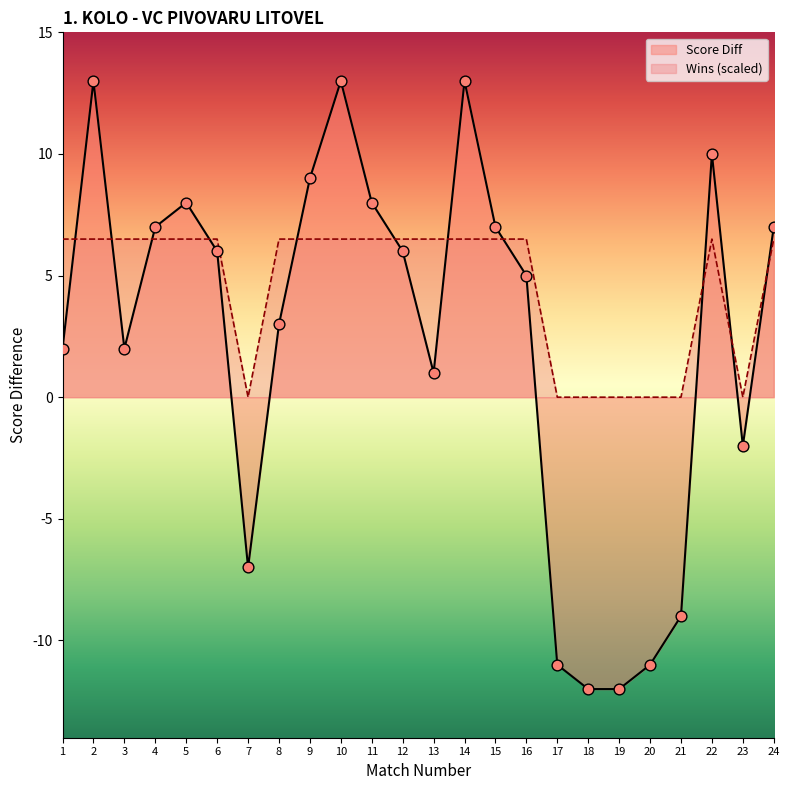

At how many categories does at least one series exceed -3?

24